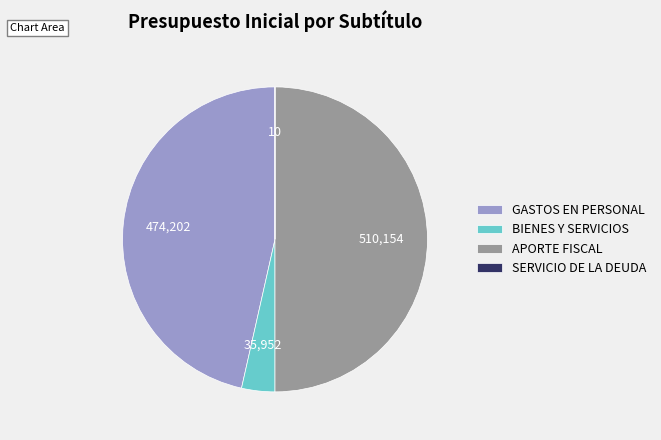

True or false: GASTOS EN PERSONAL accounts for 39% of the total.

False